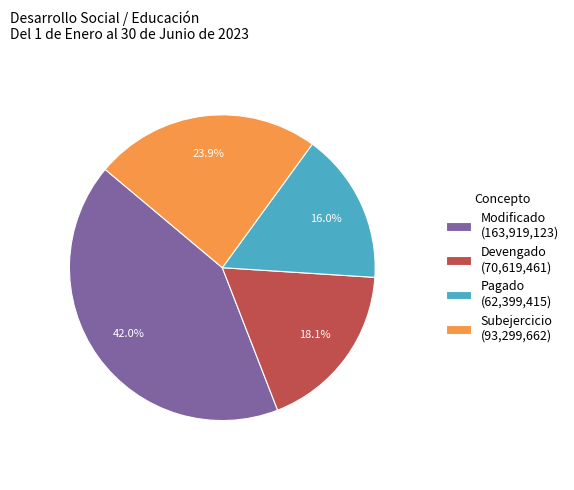

Do Devengado and Pagado together represent more than half of the pie?

No